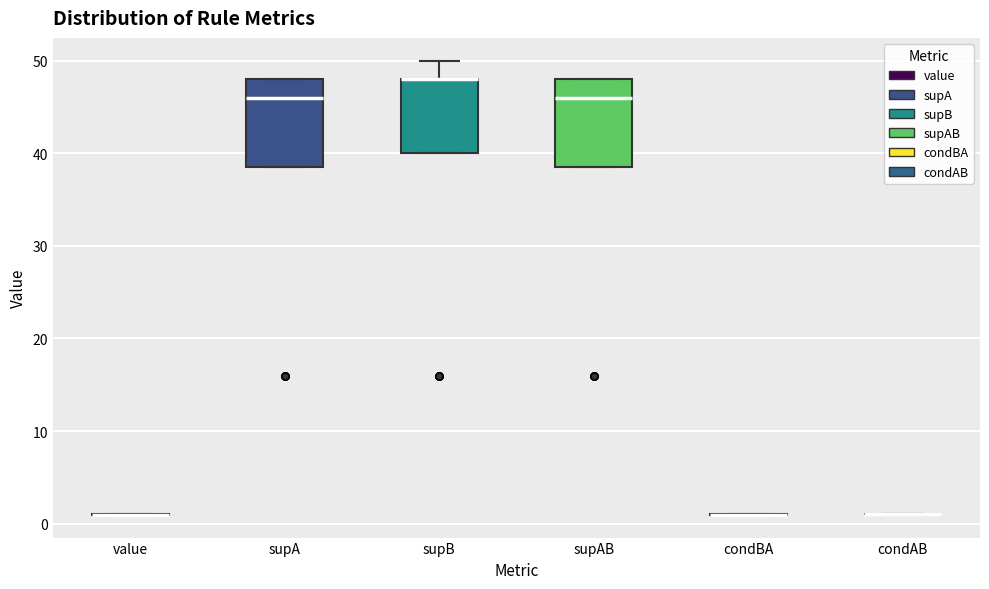

Reading left to right, read every box against the y-axis: the position of its median line, the range the box covers, and the ends of its whiskers. The values are not printed on the chart, so give them approximately, as read against the axis.

value: box collapsed to a line at 1, whiskers 1 to 1
supA: median 46, box 39 to 48, whiskers 39 to 48
supB: median 48 (drawn on the box's upper edge), box 40 to 48, whiskers 40 to 50
supAB: median 46, box 39 to 48, whiskers 39 to 48
condBA: box collapsed to a line at 1, whiskers 1 to 1
condAB: box collapsed to a line at 1, whiskers 1 to 1